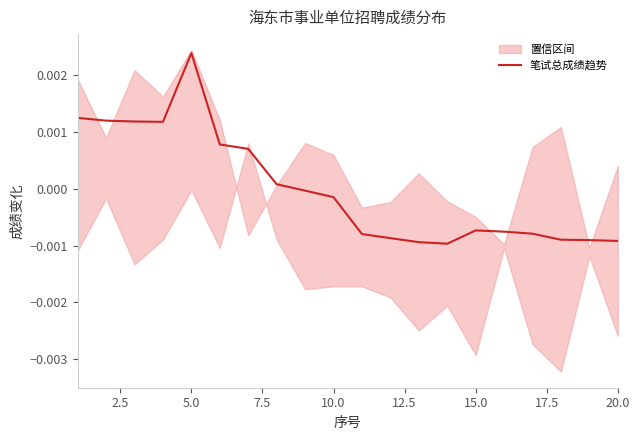

At which label does 笔试总成绩趋势 reach its peak?

5.0